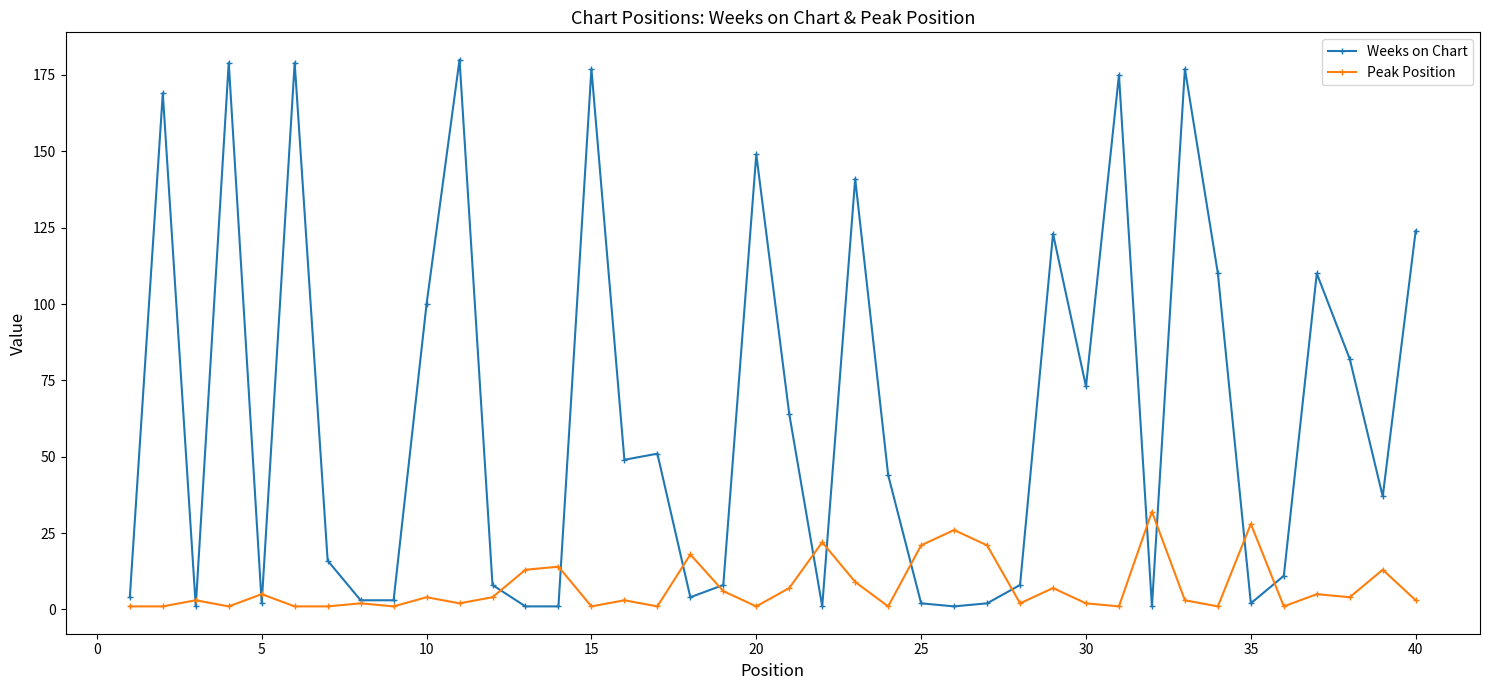

At how many categories does at least one series exceed 2?

40